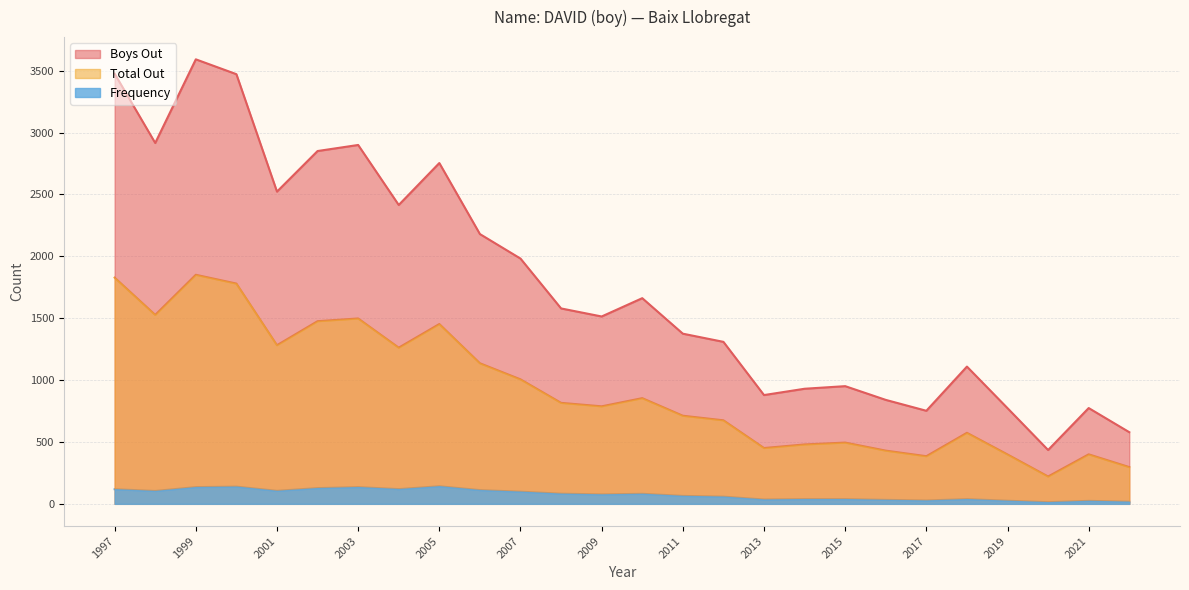

At which label is Boys Out closest to 2013?

2007